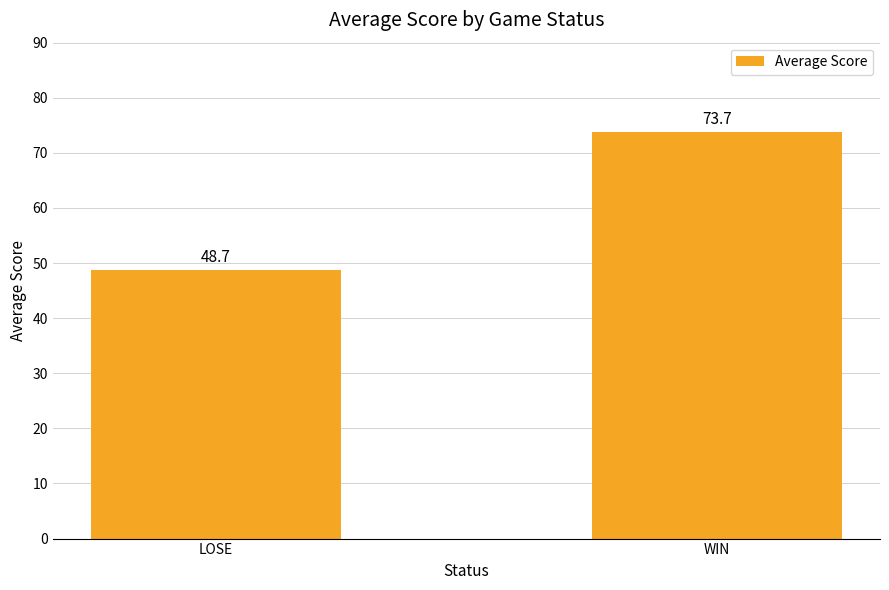

Is it true that the value at LOSE is 48.7?

True